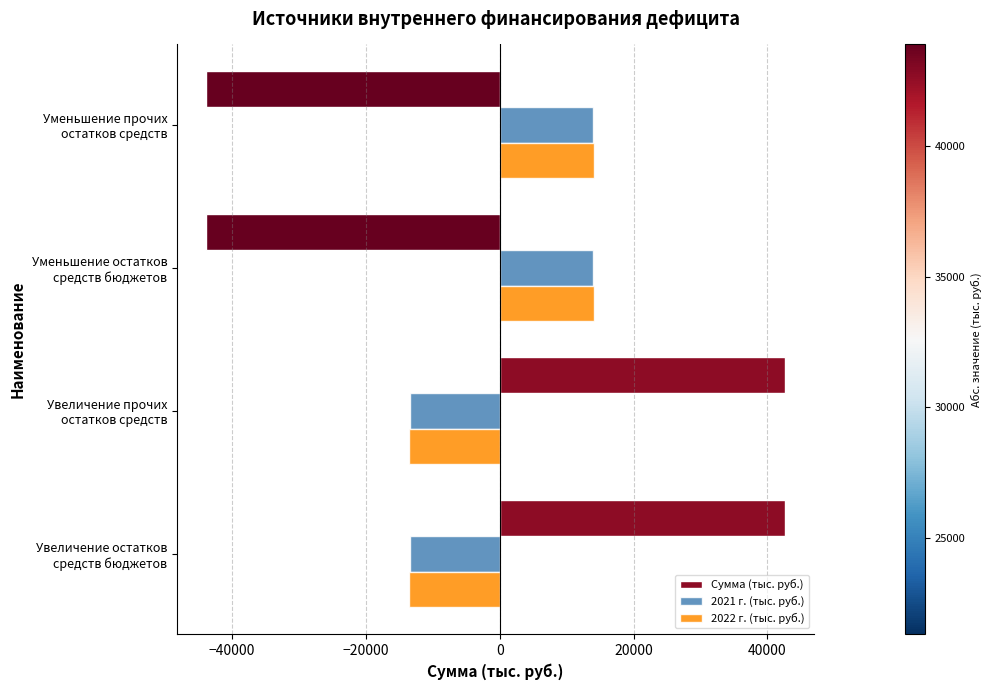

Which series has the widest spread of values?

Сумма (тыс. руб.)